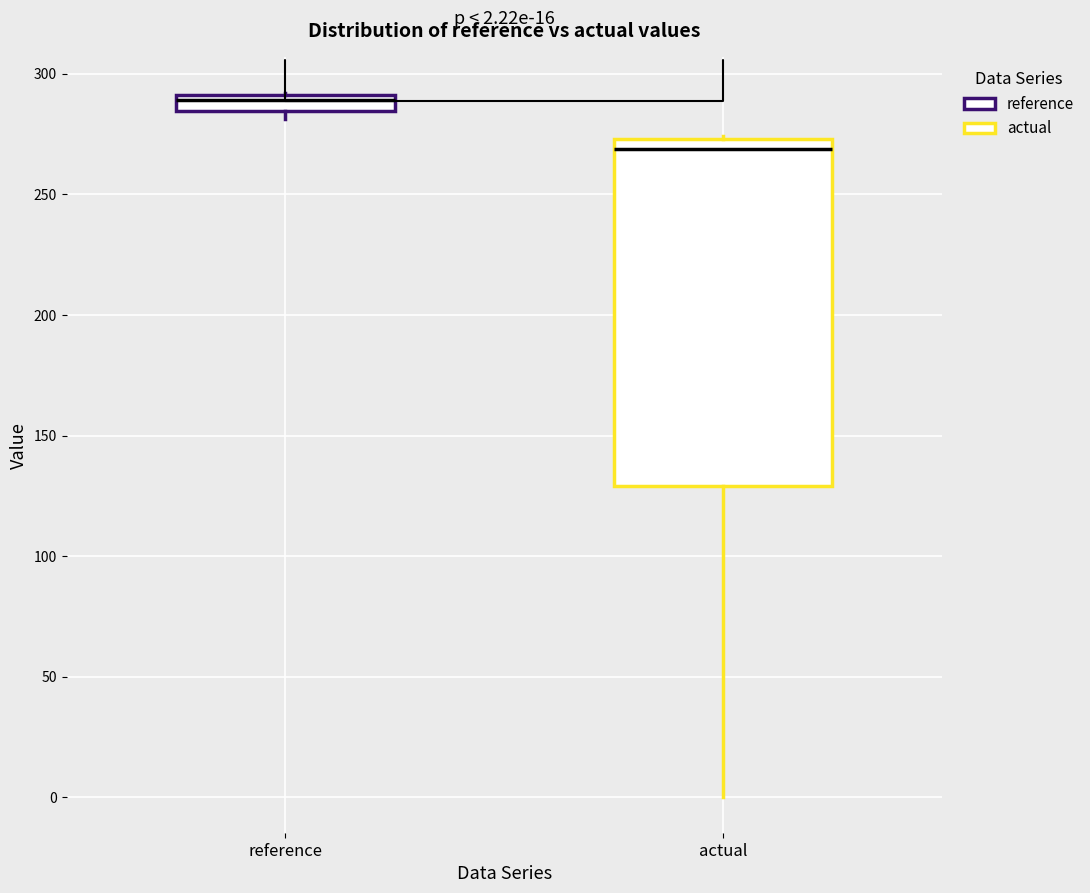

Which box's median line is the lowest?

actual